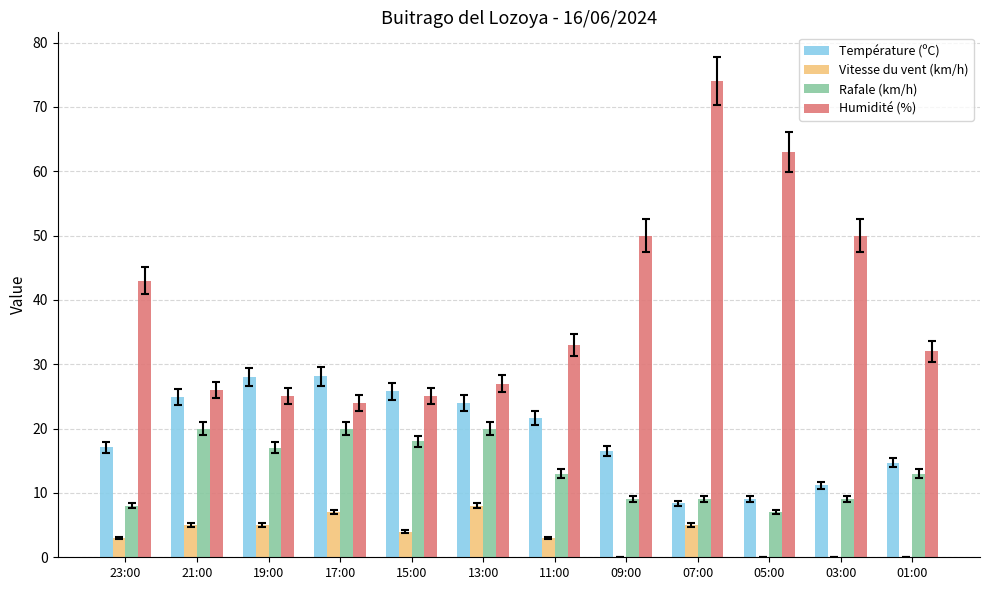

Where is Vitesse du vent (km/h) nearest to the value 4?

15:00